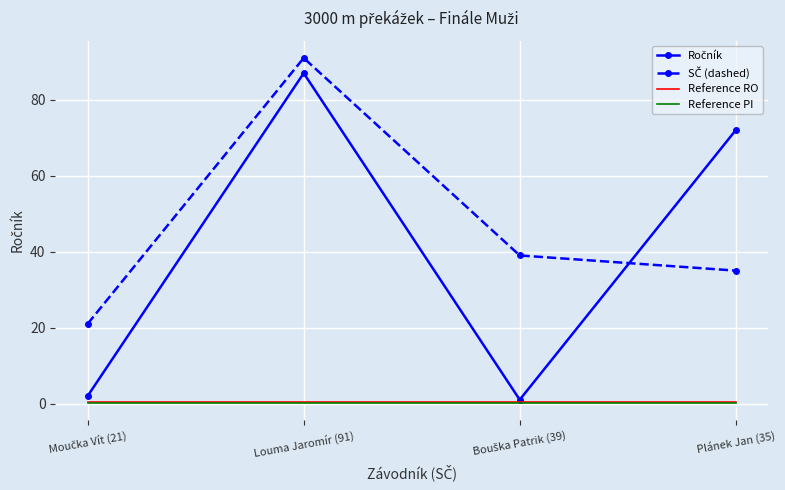

What is the maximum value shown in the chart?

91.0